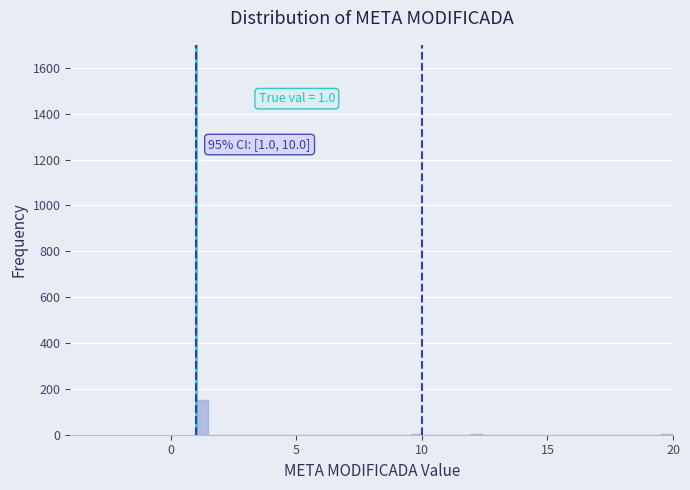

Read against the x-axis, roughly where is the centre of the tallest bar?

1.0